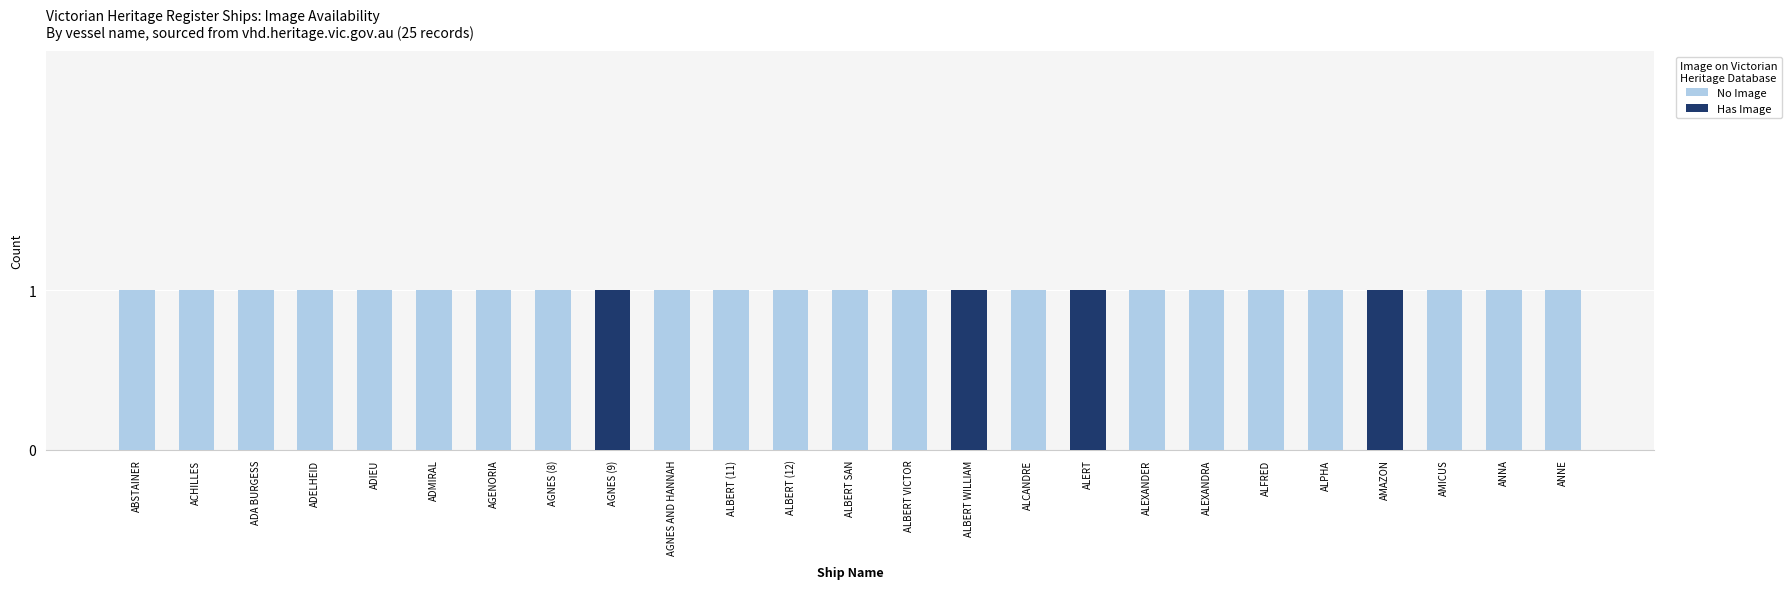

Does the chart contain stacked bars?

Yes